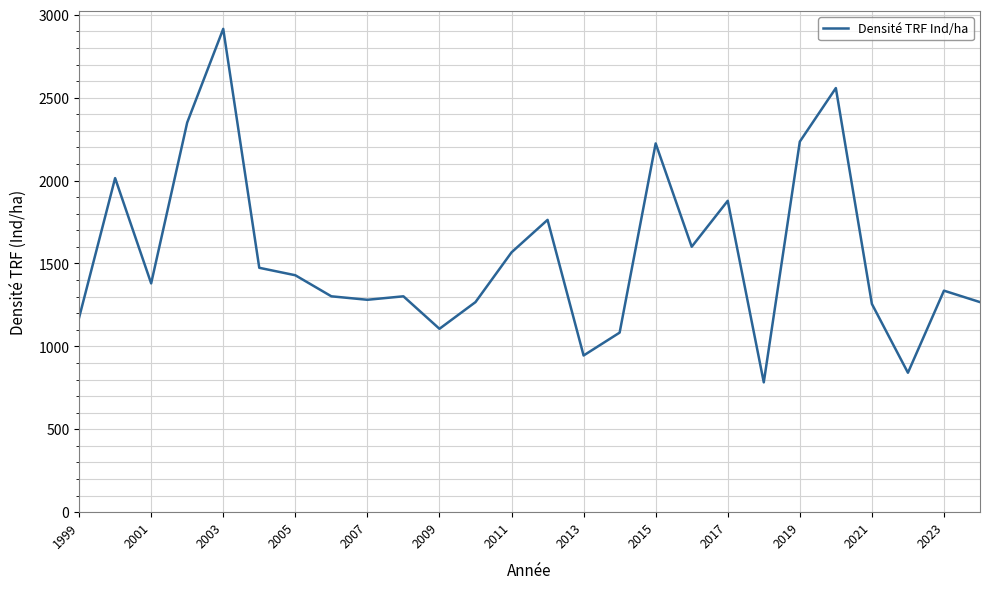

What is the maximum value shown in the chart?

2915